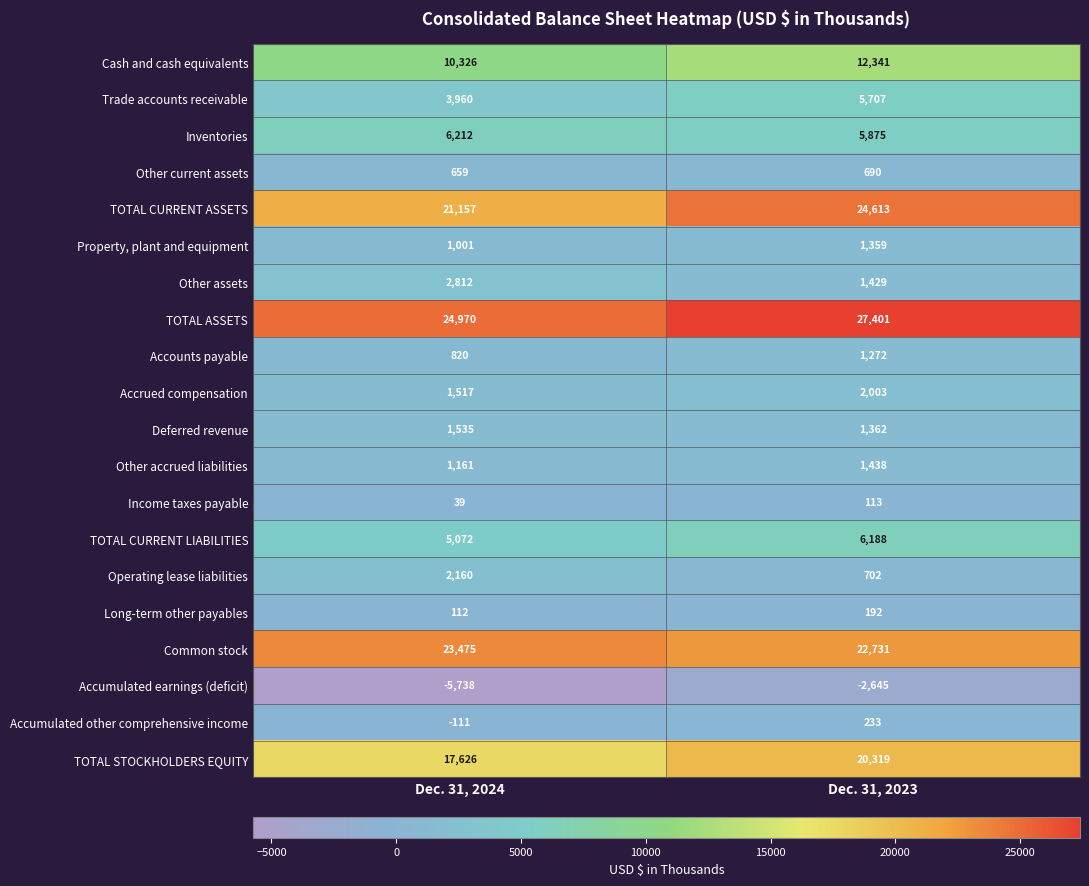

What is the difference between the maximum and minimum values in the Property, plant and equipment series?

358